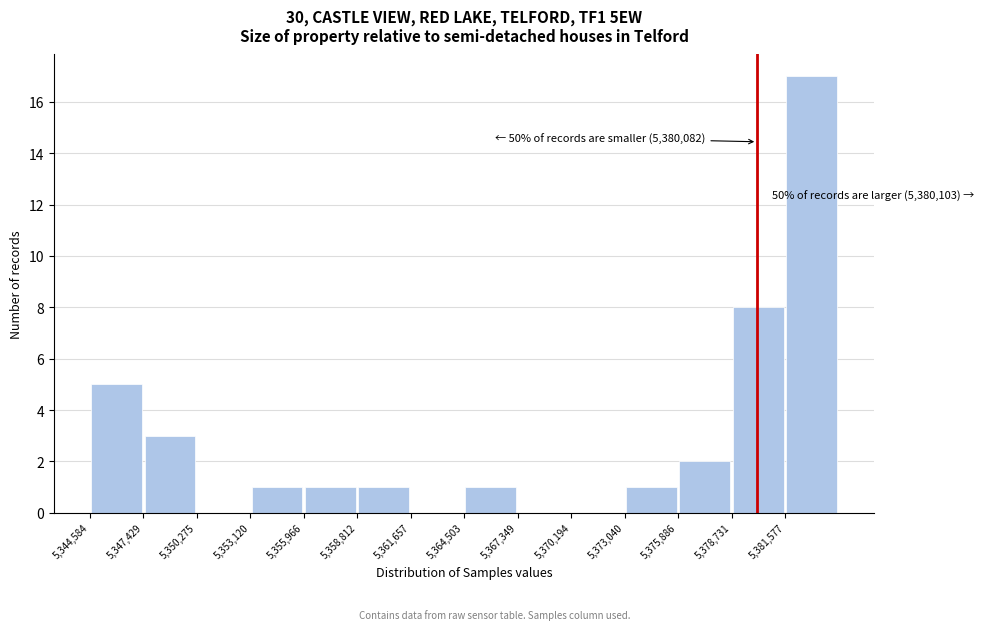

Which range on the x-axis has the tallest bar?

5381500 to 5384500